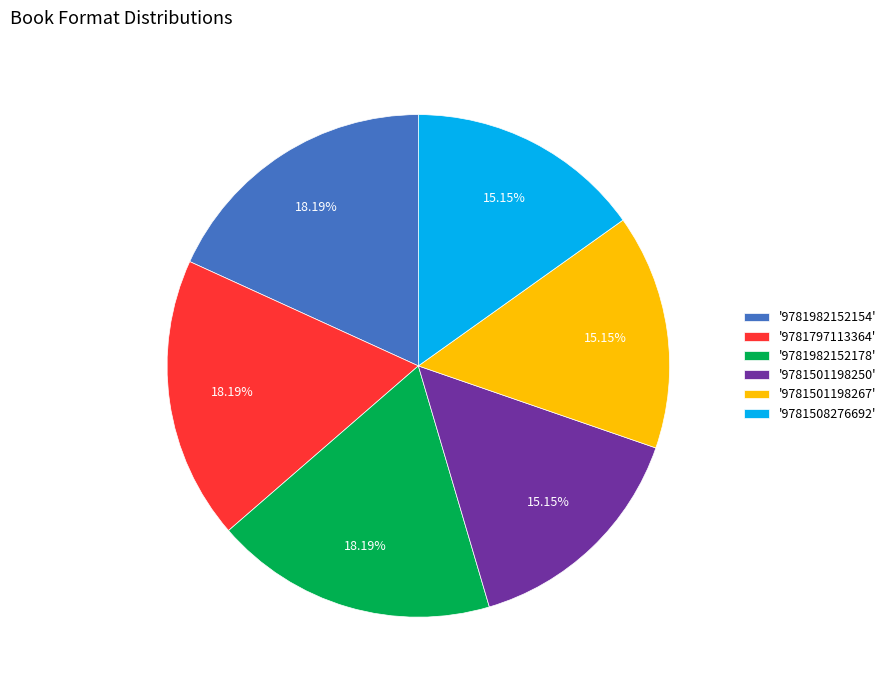

What is the ratio of the value at '9781982152178' to the value at '9781797113364'?

1.0